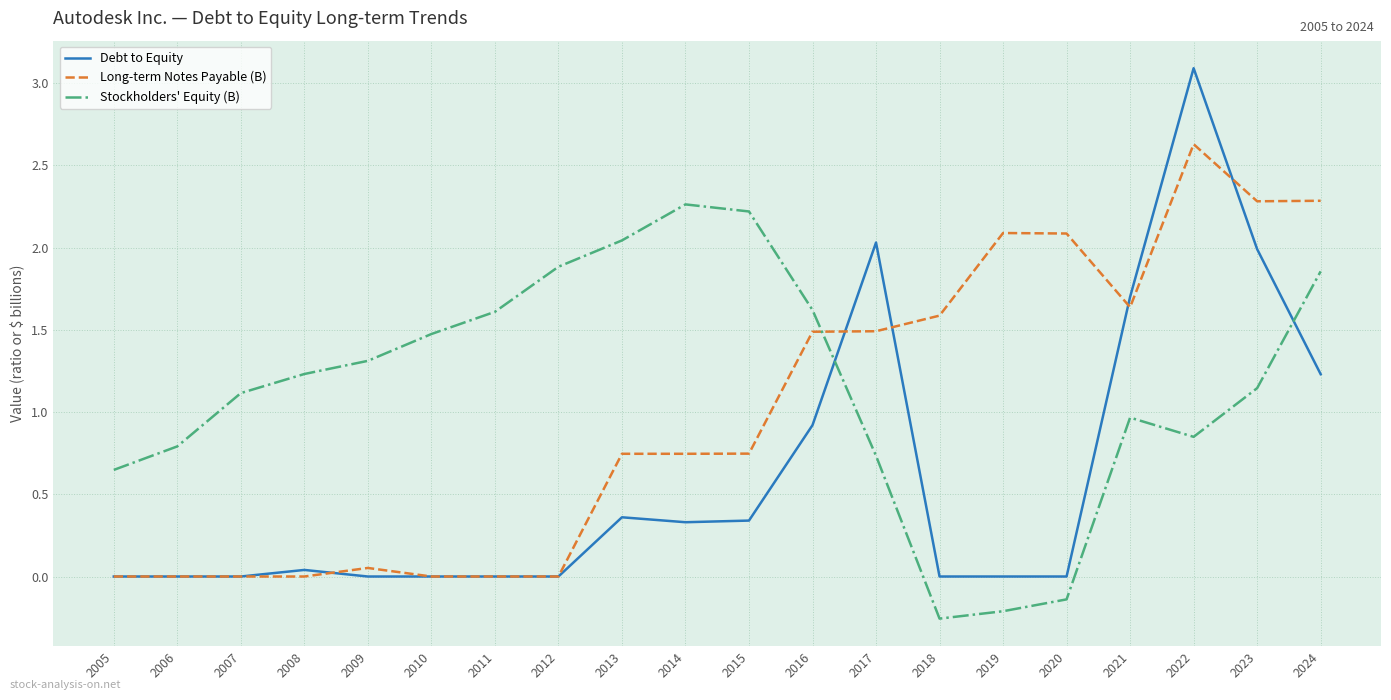

What is the greatest value displayed?

3.1